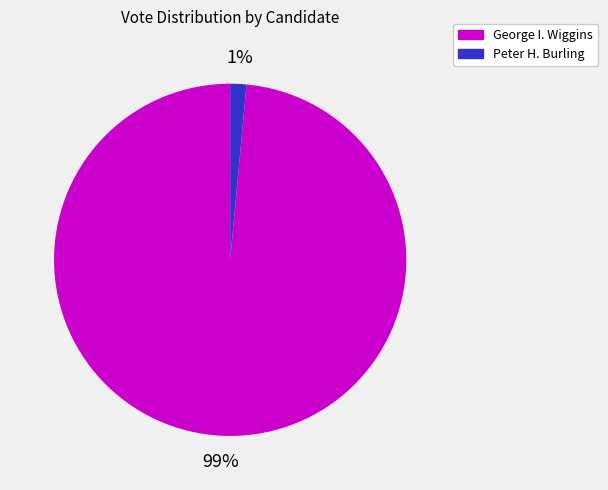

To the nearest percent, what is the combined percentage of George I. Wiggins and Peter H. Burling?

100%